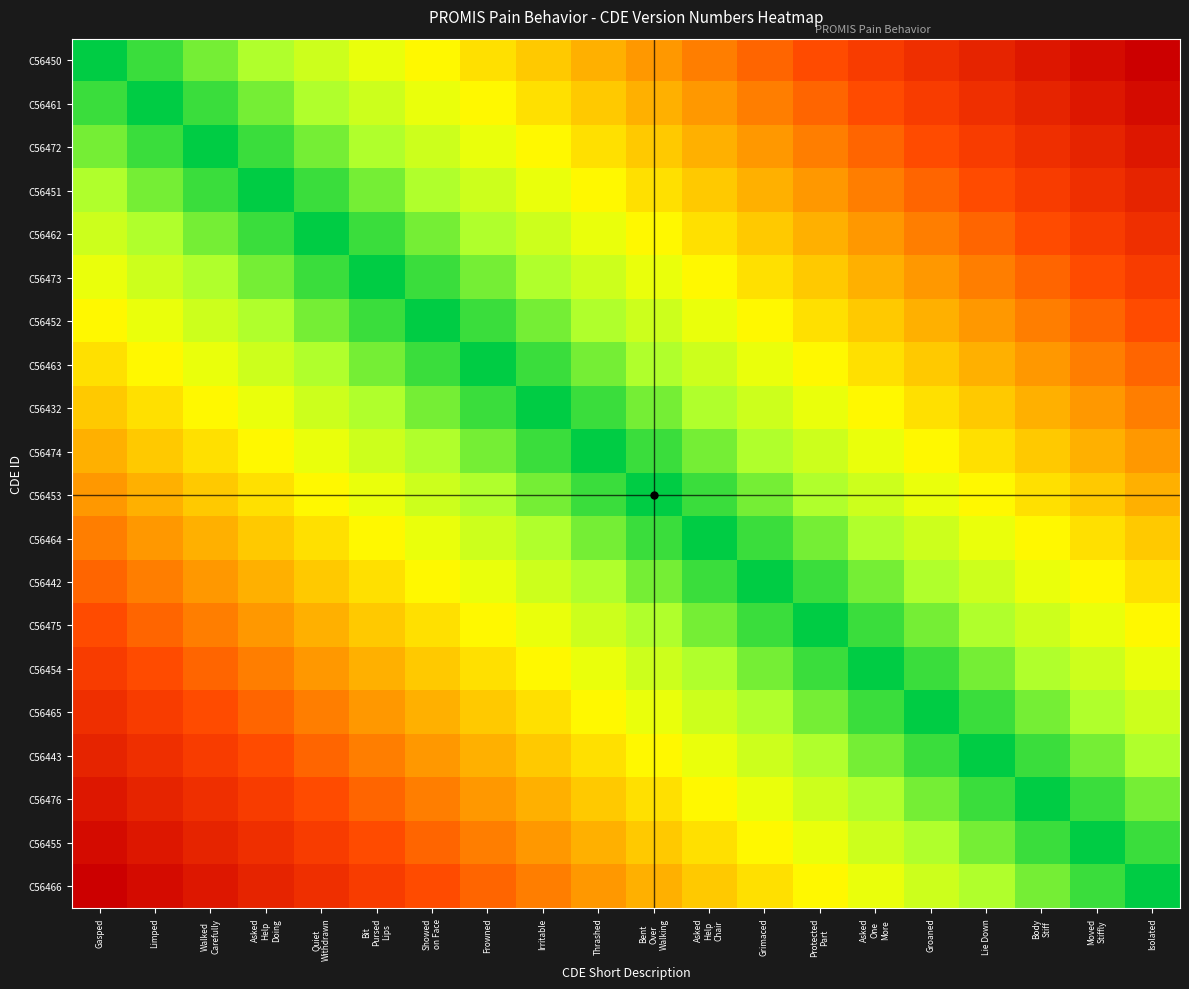

At Protected Part, list the series in order from largest to smallest.

C56475, C56442, C56454, C56464, C56465, C56453, C56443, C56474, C56476, C56432, C56455, C56463, C56466, C56452, C56473, C56462, C56451, C56472, C56461, C56450